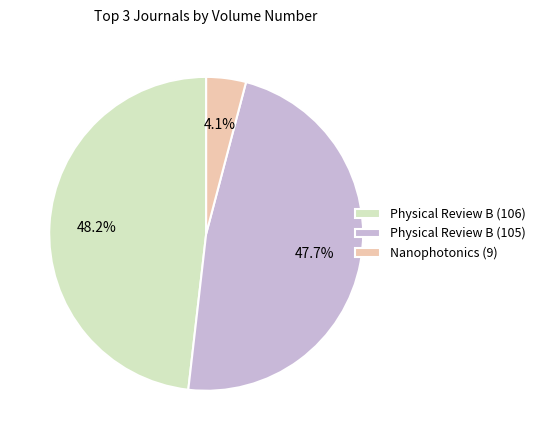

To the nearest percent, what is the combined percentage of Physical Review B (106) and Nanophotonics (9)?

52%